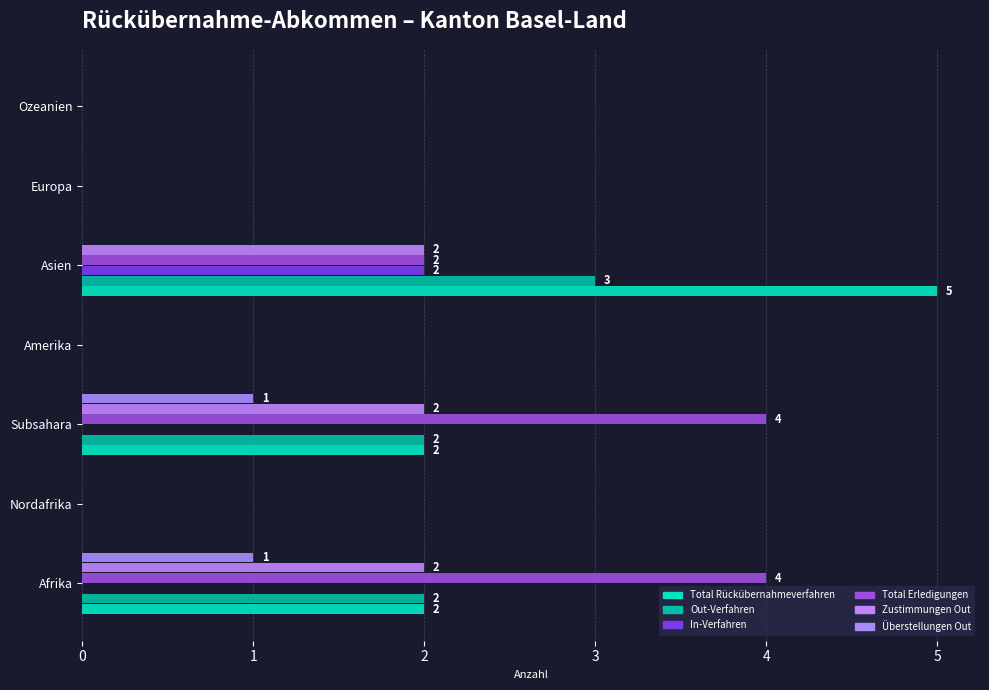

How many data points does each series have?

7